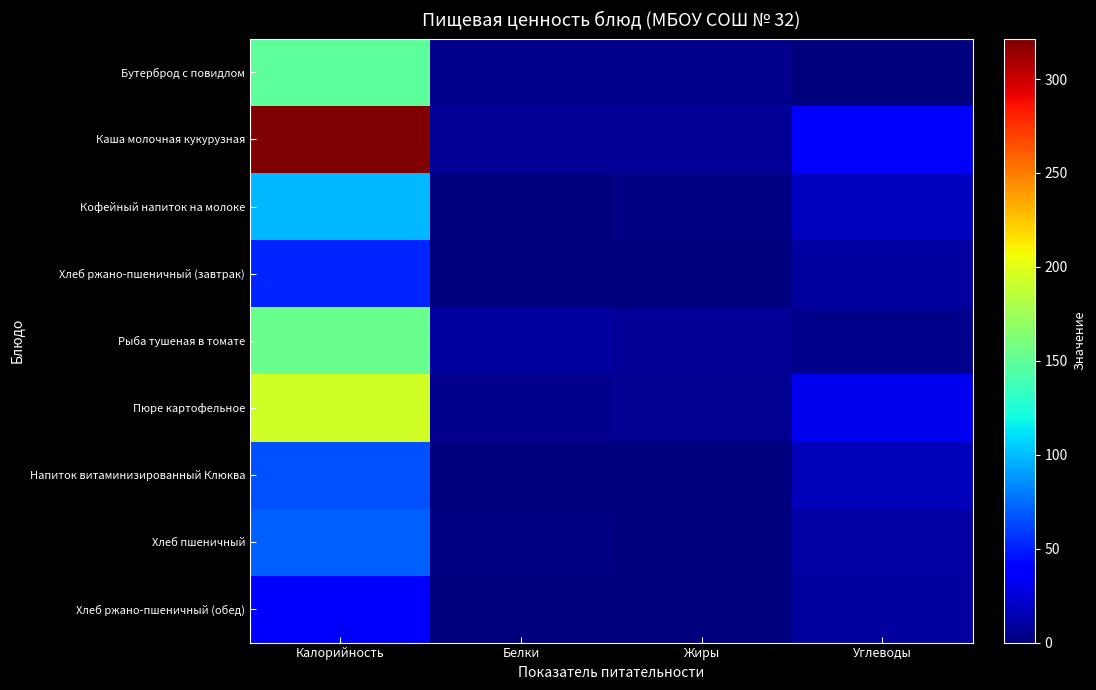

Rank the series at Углеводы from highest to lowest value.

Каша молочная кукурузная, Пюре картофельное, Кофейный напиток на молоке, Напиток витаминизированный Клюква, Хлеб пшеничный, Хлеб ржано-пшеничный (завтрак), Хлеб ржано-пшеничный (обед), Рыба тушеная в томате, Бутерброд с повидлом